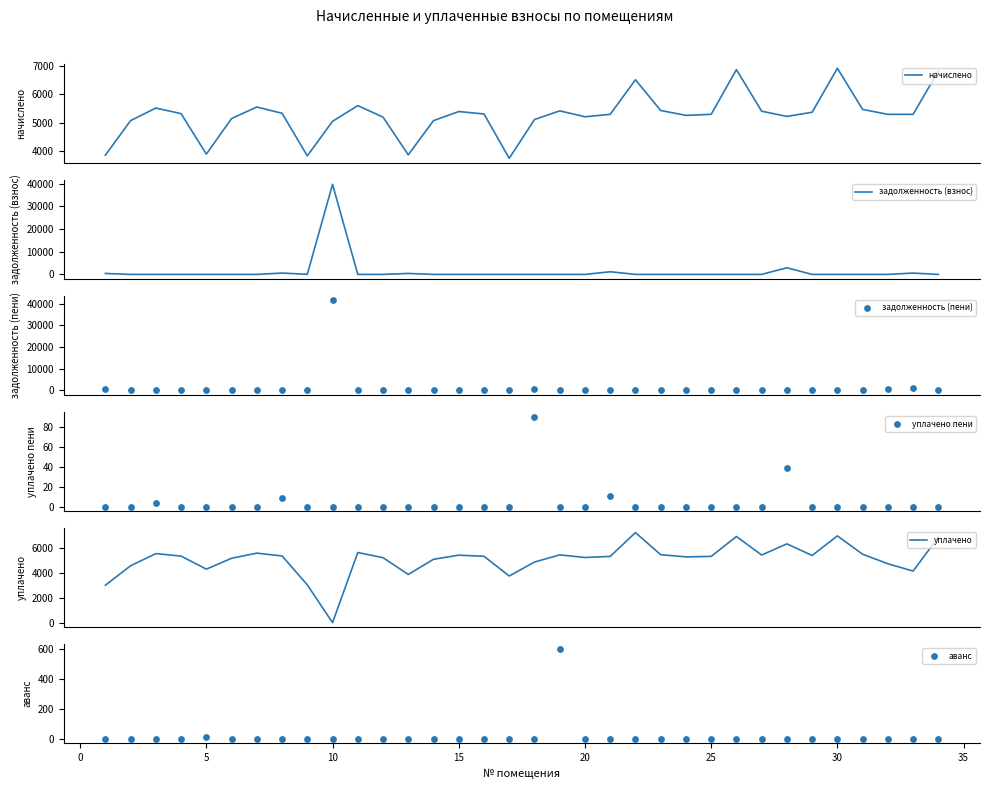

Which series reaches the minimum Y coordinate?

задолженность (взнос)